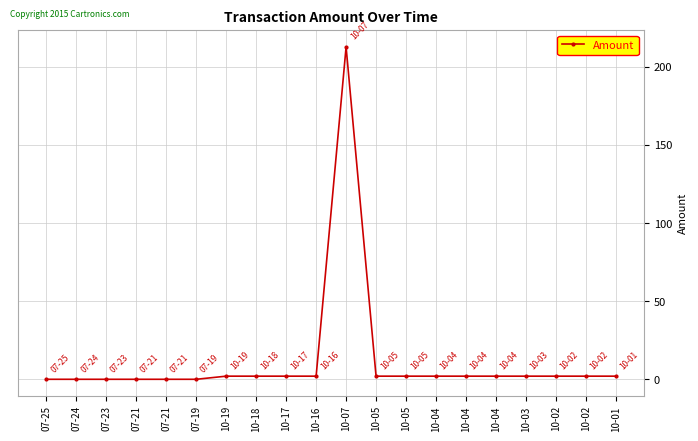

Does the chart have visible grid lines?

Yes